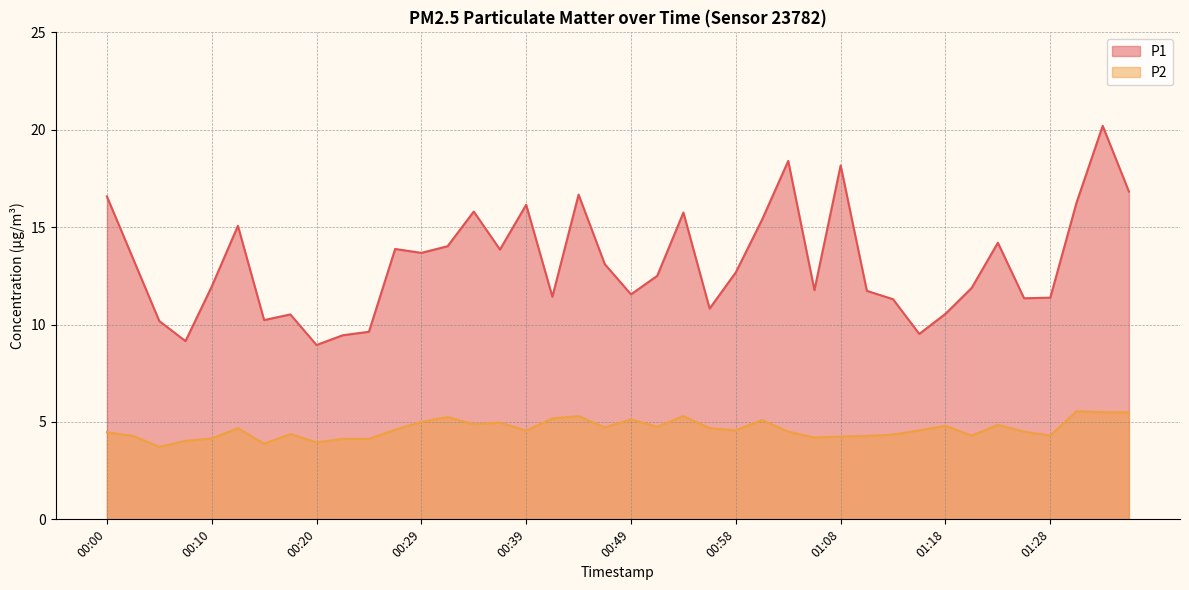

Which series changed the most between 00:10 and 01:15?

P1